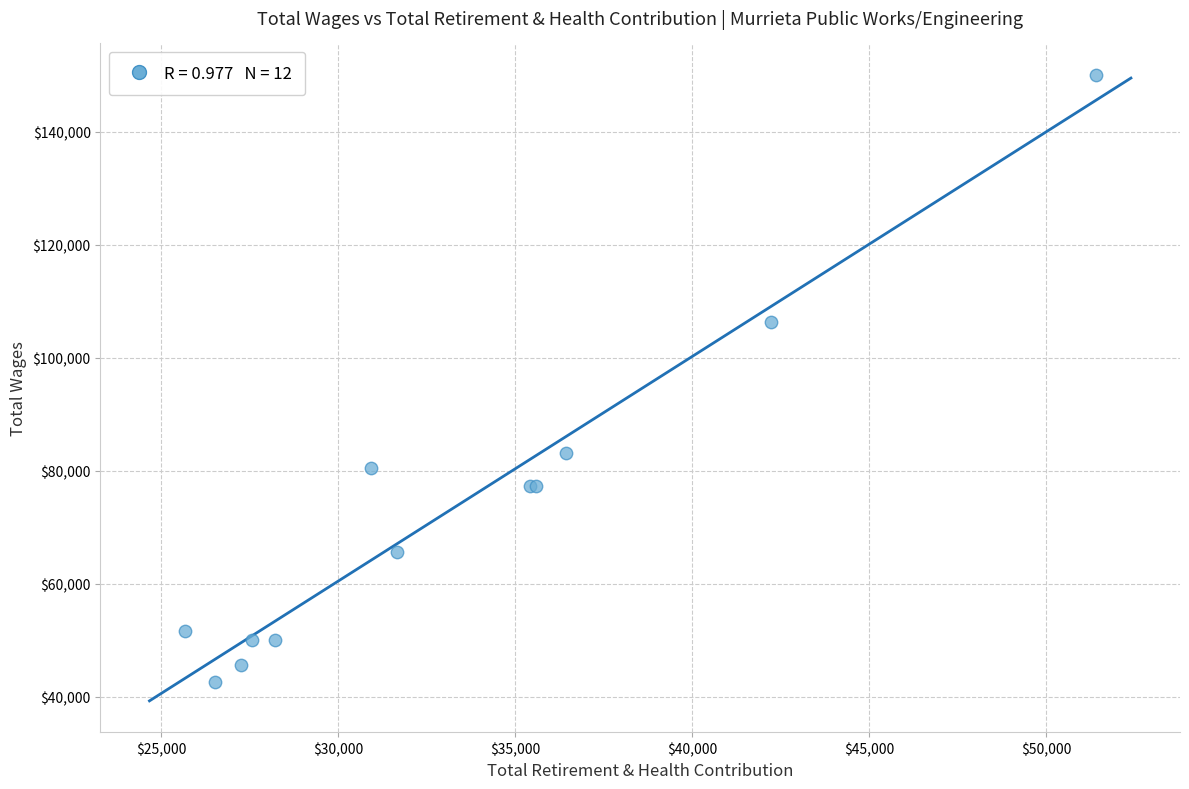

What Y value in the scatter plot is closest to 96341?

106307